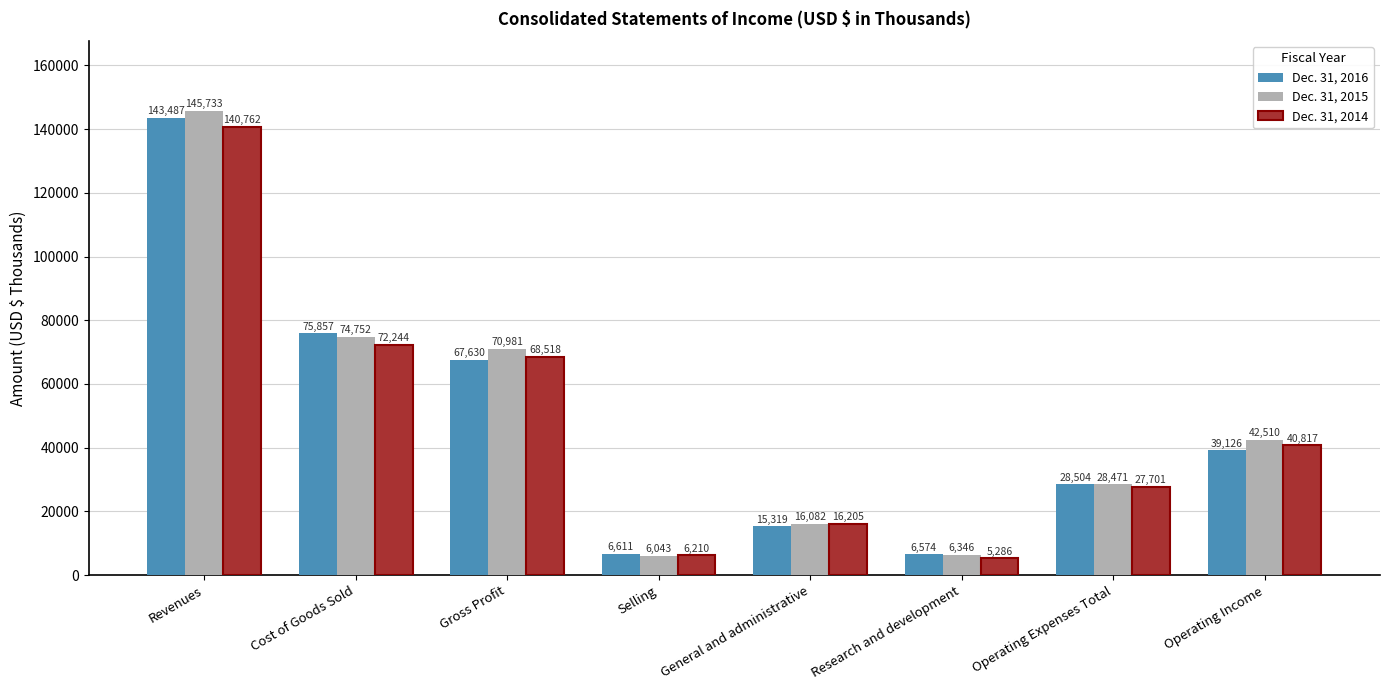

Where does the Dec. 31, 2014 series first go above 40817?

Revenues